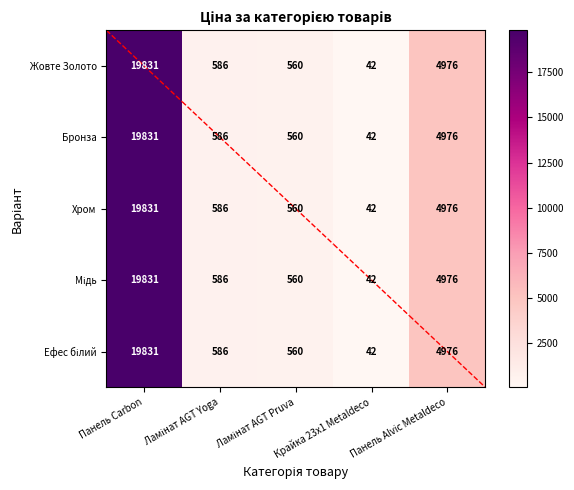

What is the sum of all Бронза values?

25995